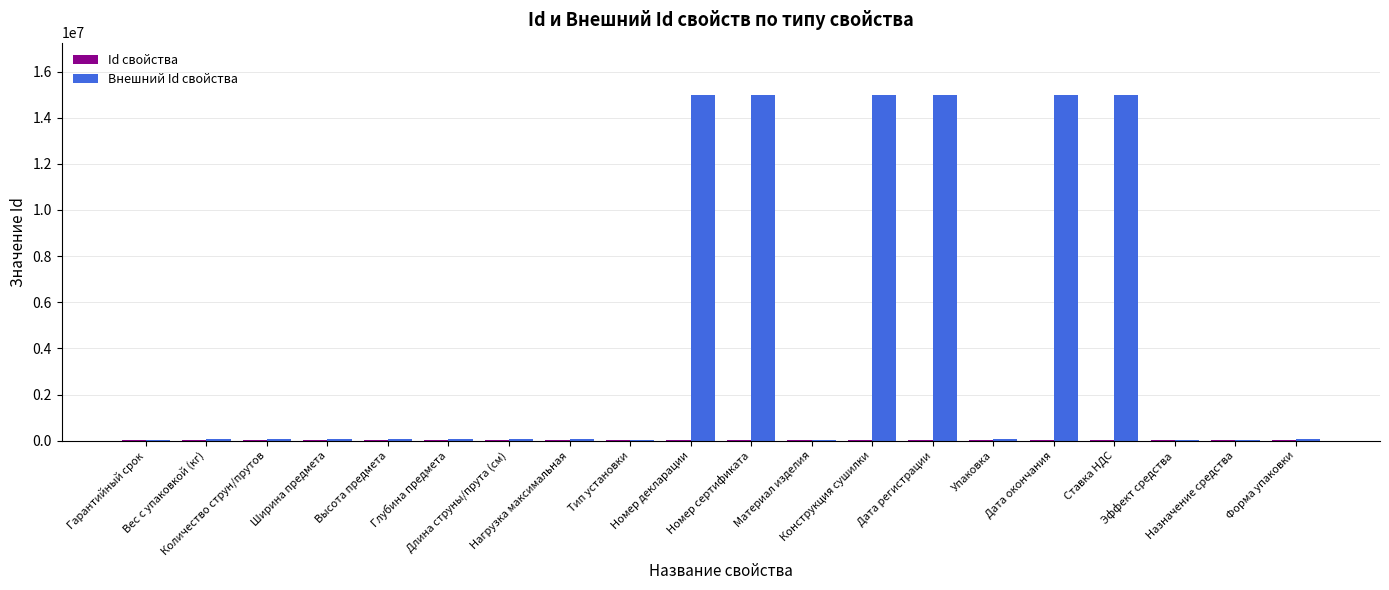

Reading right to left, extract all data points from this chart.

Id свойства: Форма упаковки=36362	Назначение средства=36358	Эффект средства=36359	Ставка НДС=39255	Дата окончания=39254	Упаковка=39243	Дата регистрации=39253	Конструкция сушилки=39256	Материал изделия=39242	Номер сертификата=39252	Номер декларации=39251	Тип установки=39241	Нагрузка максимальная=39249	Длина струны/прута (см)=39245	Глубина предмета=39248	Высота предмета=39247	Ширина предмета=39250	Количество струн/прутов=39244	Вес с упаковкой (кг)=39246	Гарантийный срок=39240
Внешний Id свойства: Форма упаковки=59357	Назначение средства=11808	Эффект средства=11820	Ставка НДС=15001405	Дата окончания=15001138	Упаковка=85571	Дата регистрации=15001137	Конструкция сушилки=15001731	Материал изделия=17596	Номер сертификата=15001136	Номер декларации=15001135	Тип установки=15921	Нагрузка максимальная=90661	Длина струны/прута (см)=88883	Глубина предмета=90652	Высота предмета=90630	Ширина предмета=90673	Количество струн/прутов=88882	Вес с упаковкой (кг)=88953	Гарантийный срок=9623